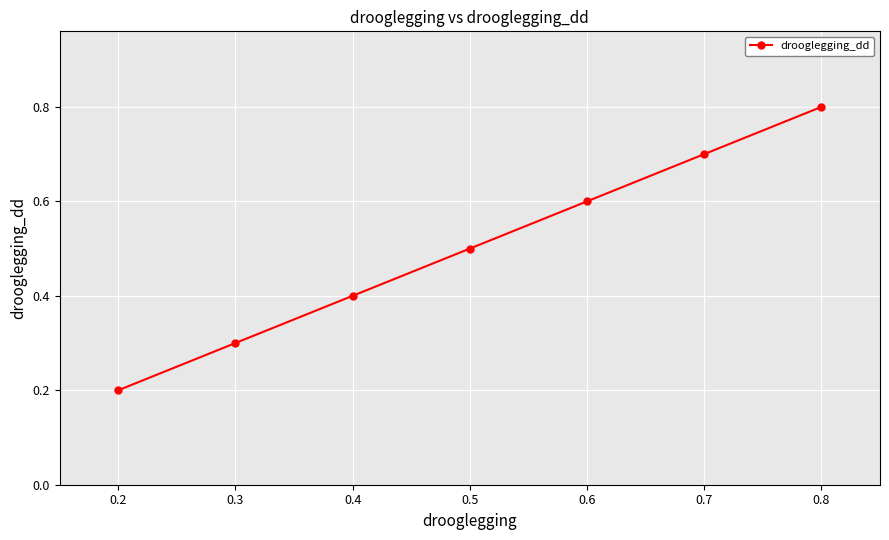

Count the values in the range 0 to 1.

7